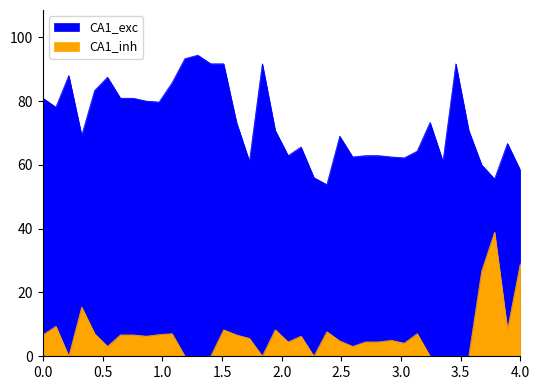

Is the value of CA1_inh at 31 greater than the value of CA1_exc at 2.0?

No